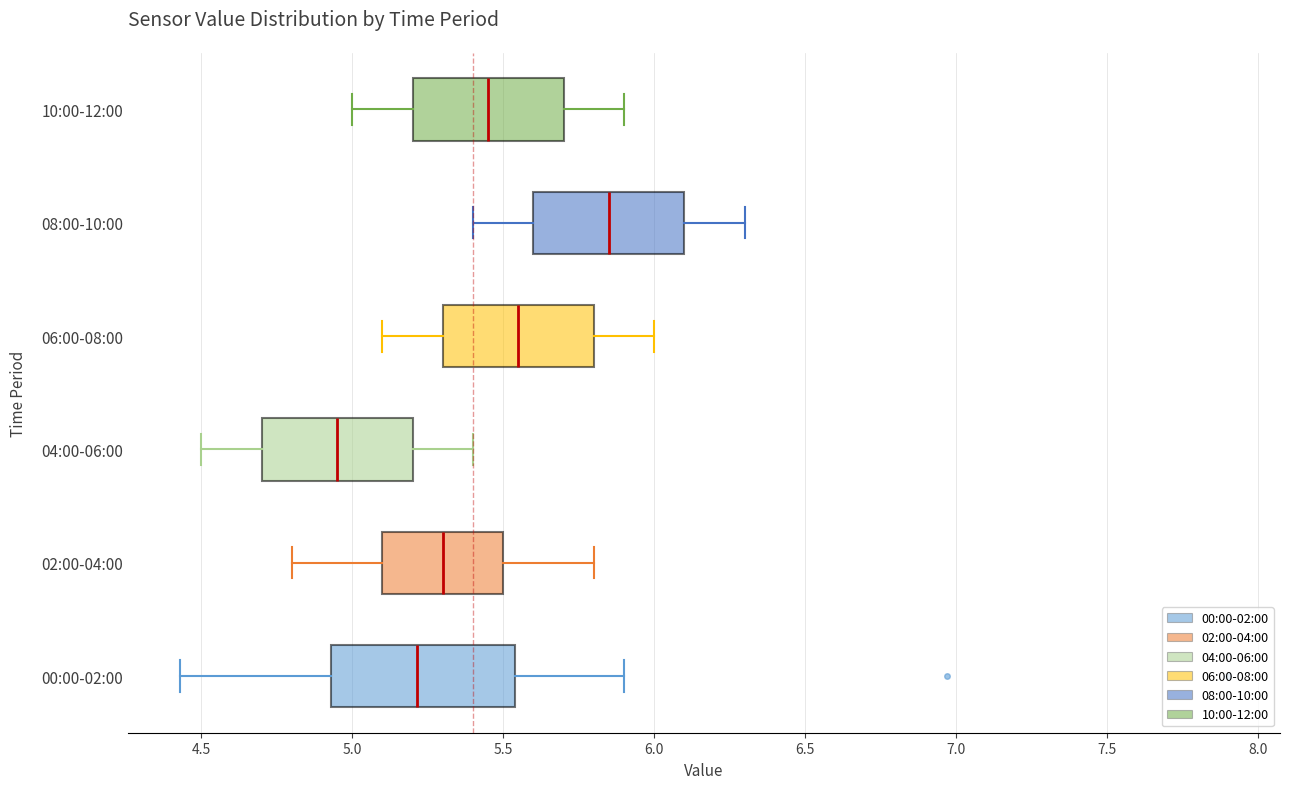

Which box is the widest, from its left edge to its right edge?

00:00-02:00